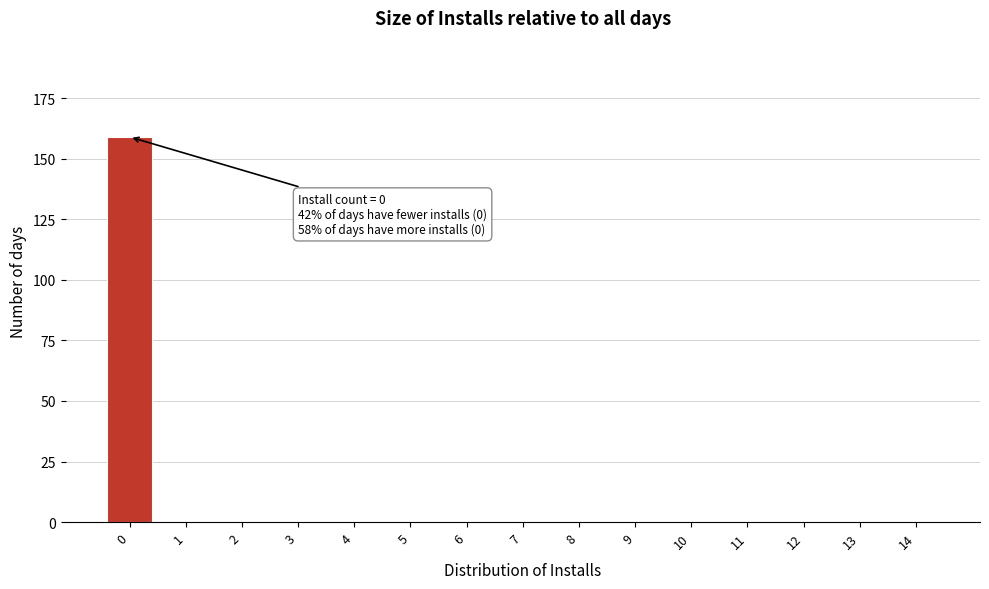

Reading right to left, list all the values displayed in this chart.

14=0	13=0	12=0	11=0	10=0	9=0	8=0	7=0	6=0	5=0	4=0	3=0	2=0	1=0	0=159